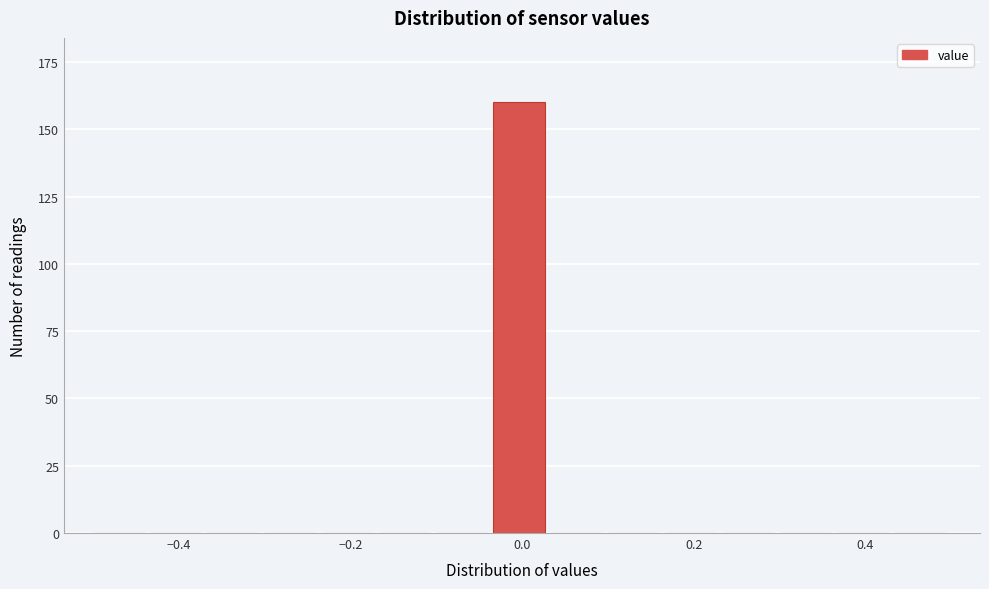

Around what value on the x-axis is the tallest bar? Give the approximate position of its centre, as read against the axis.

0.00